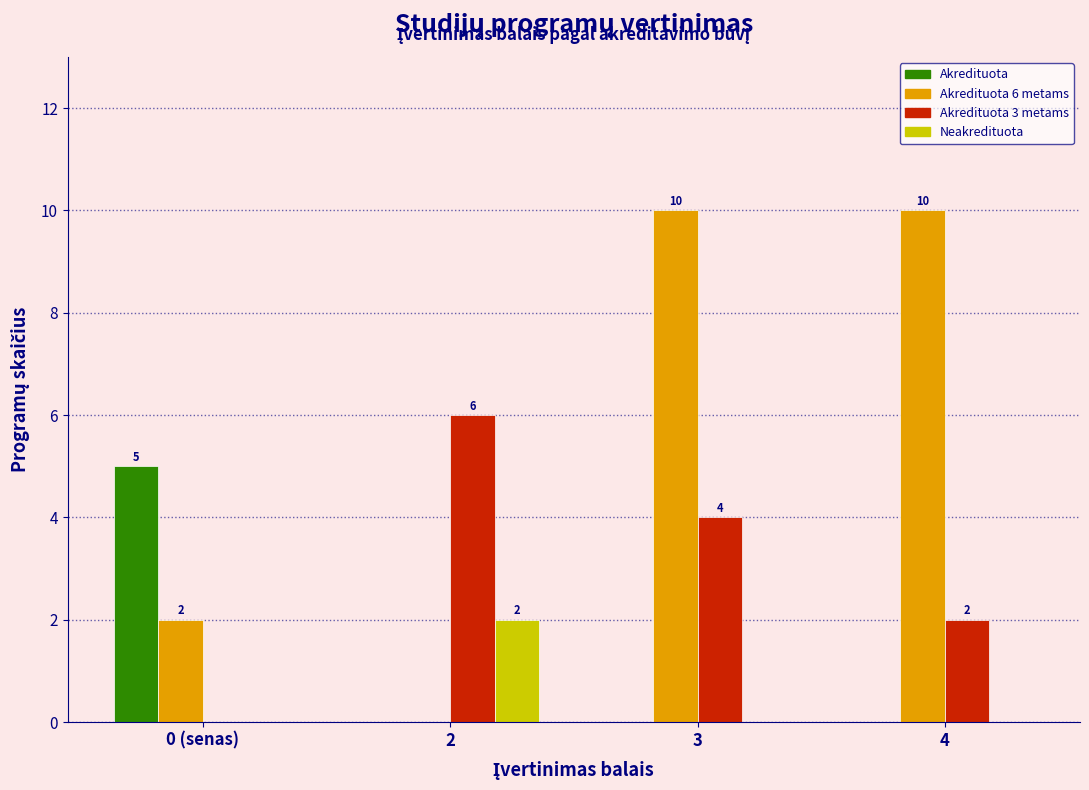

Reading left to right, extract all data points from this chart.

Akredituota: 0 (senas)=5	2=0	3=0	4=0
Akredituota 6 metams: 0 (senas)=2	2=0	3=10	4=10
Akredituota 3 metams: 0 (senas)=0	2=6	3=4	4=2
Neakredituota: 0 (senas)=0	2=2	3=0	4=0